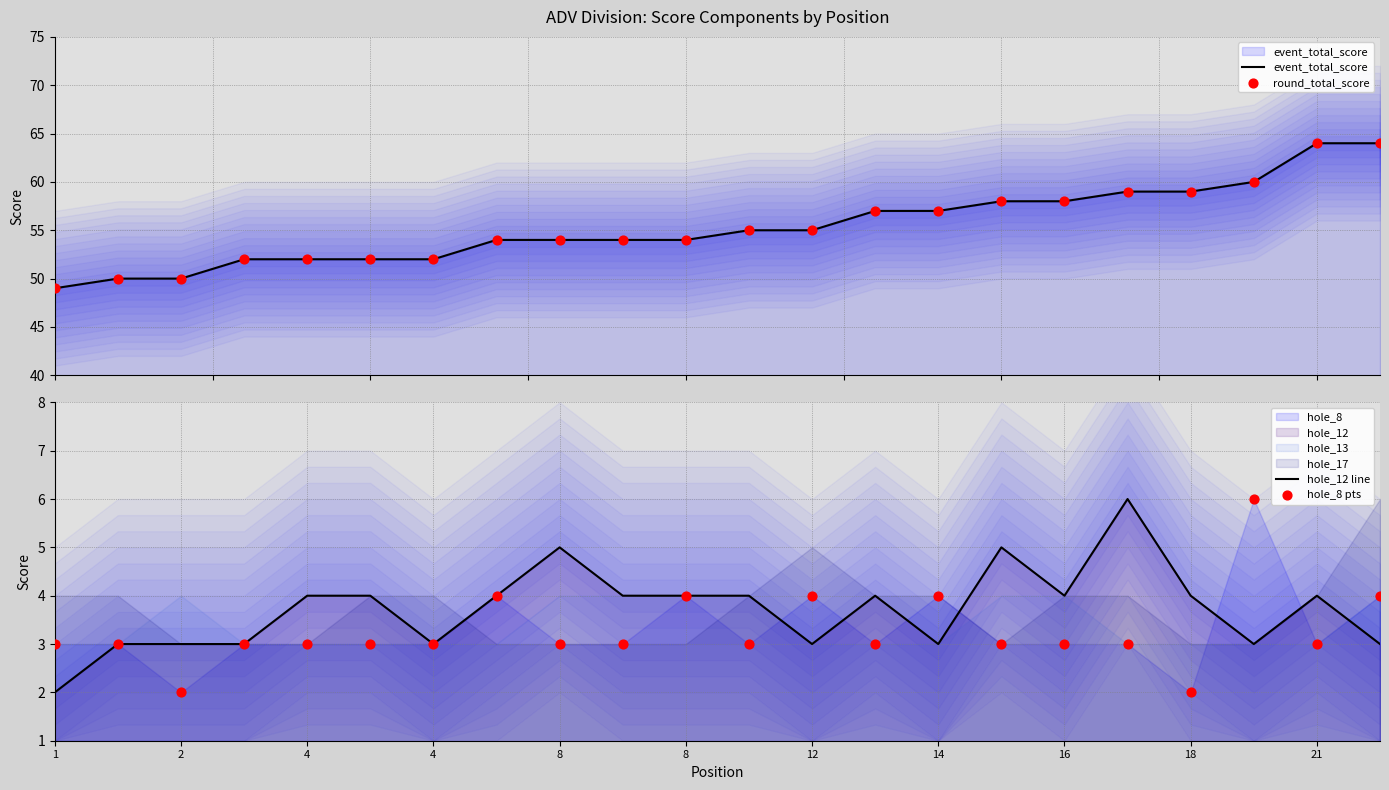

Which series has the widest spread of Y values?

event_total_score